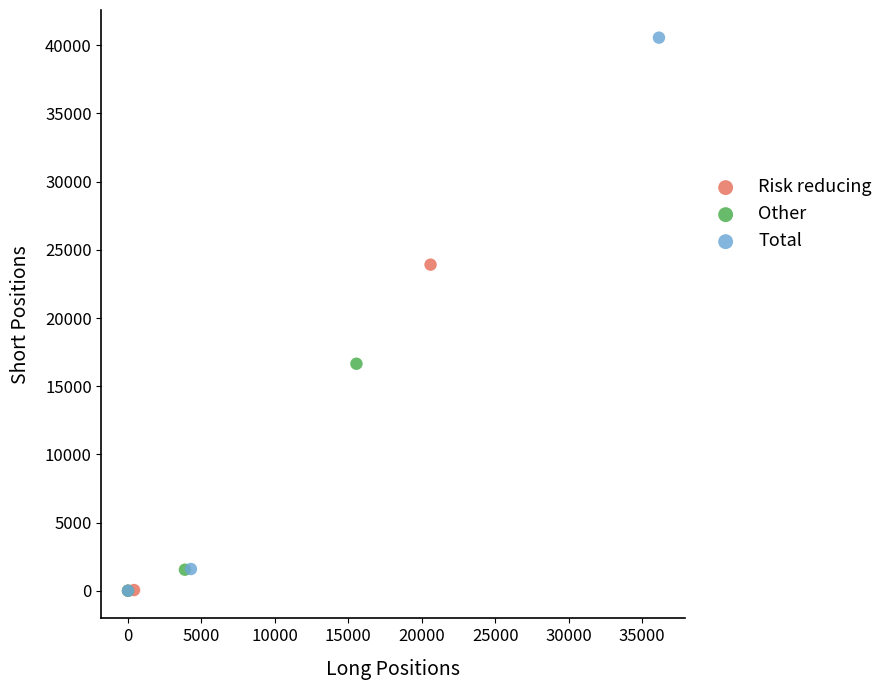

Which series has the widest spread of Y values?

Total